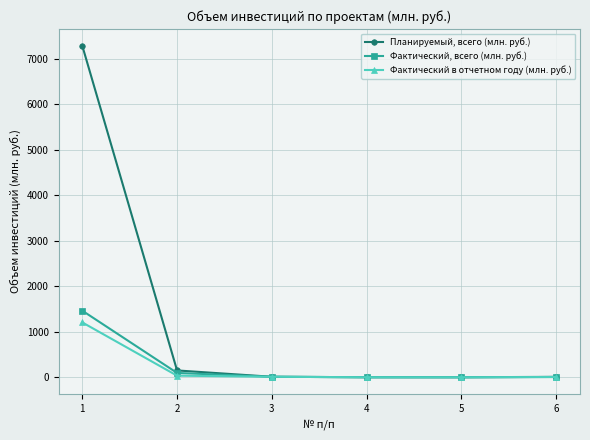

The value of Планируемый, всего (млн. руб.) at 1 is 7291.7. True or false?

True